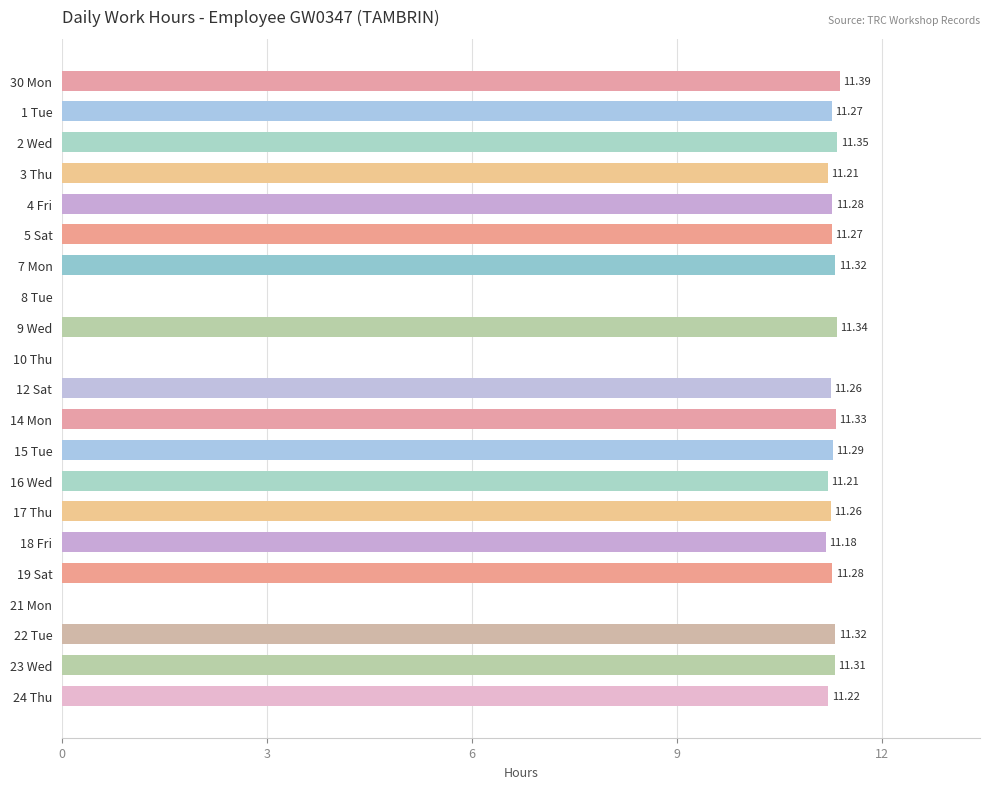

What is the sum of the values at 16 Wed and 5 Sat?

22.5